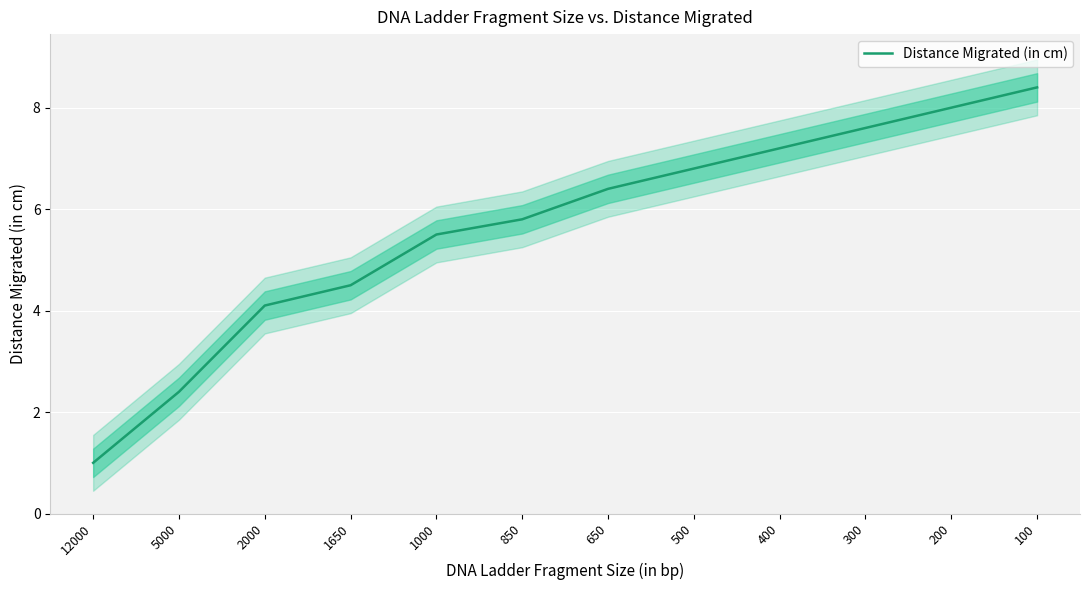

What is the maximum value shown in the chart?

8.4